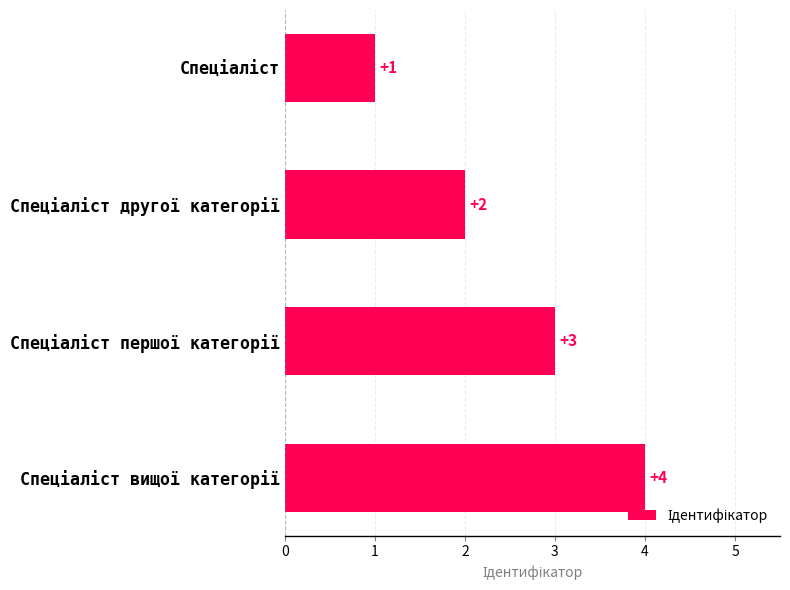

What is the maximum value shown in the chart?

4